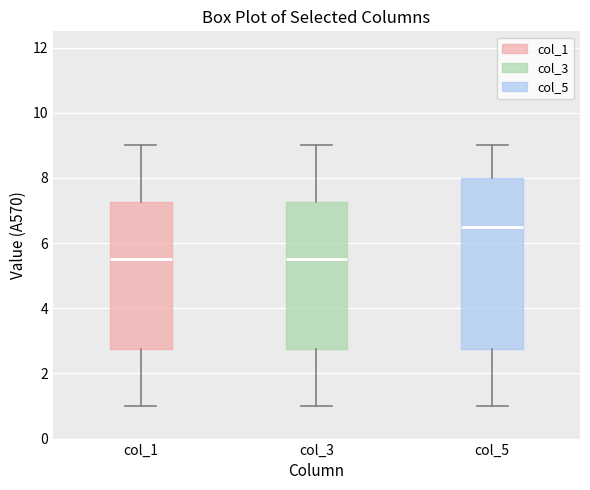

Reading left to right, read every box against the y-axis: the position of its median line, the range the box covers, and the ends of its whiskers. The values are not printed on the chart, so give them approximately, as read against the axis.

col_1: median 5.6, box 2.8 to 7.2, whiskers 1.0 to 9.0
col_3: median 5.6, box 2.8 to 7.2, whiskers 1.0 to 9.0
col_5: median 6.6, box 2.8 to 8.0, whiskers 1.0 to 9.0